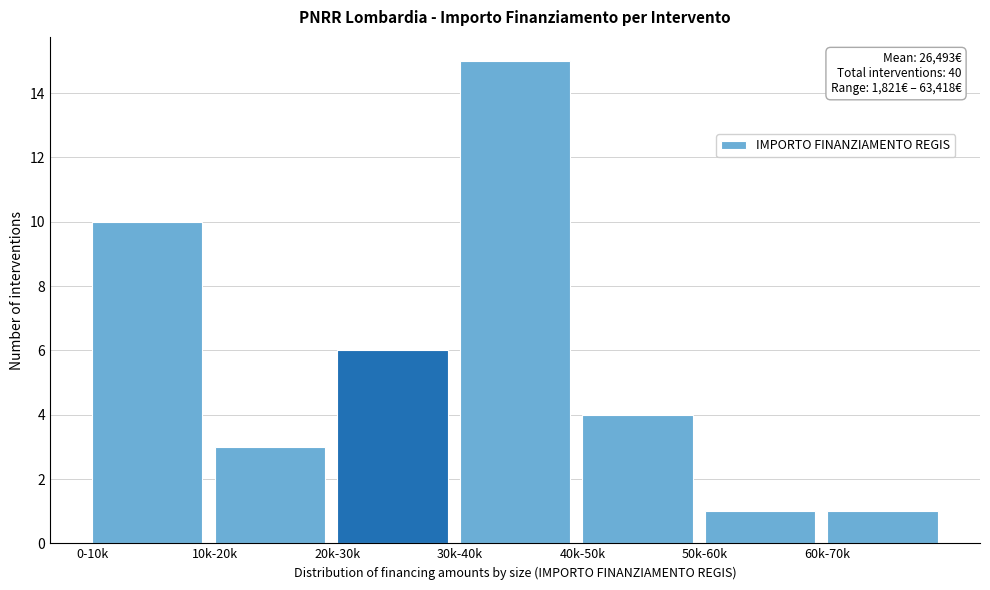

Reading left to right, transcribe all the data shown in this chart.

10	3	6	15	4	1	1